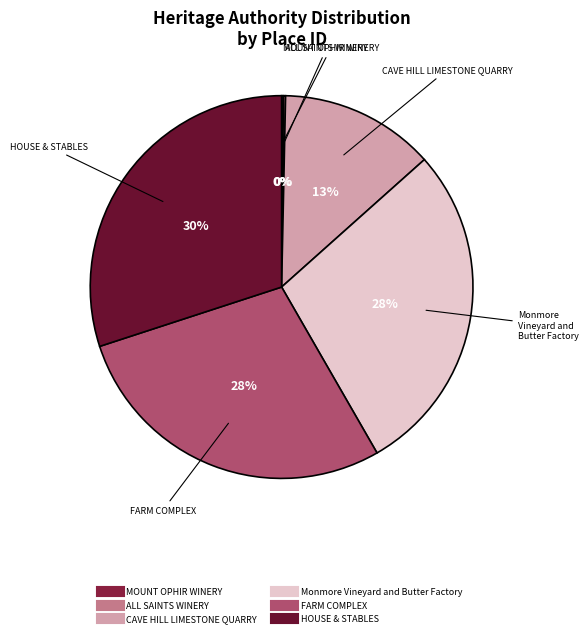

What is the largest slice in the pie chart?

HOUSE & STABLES